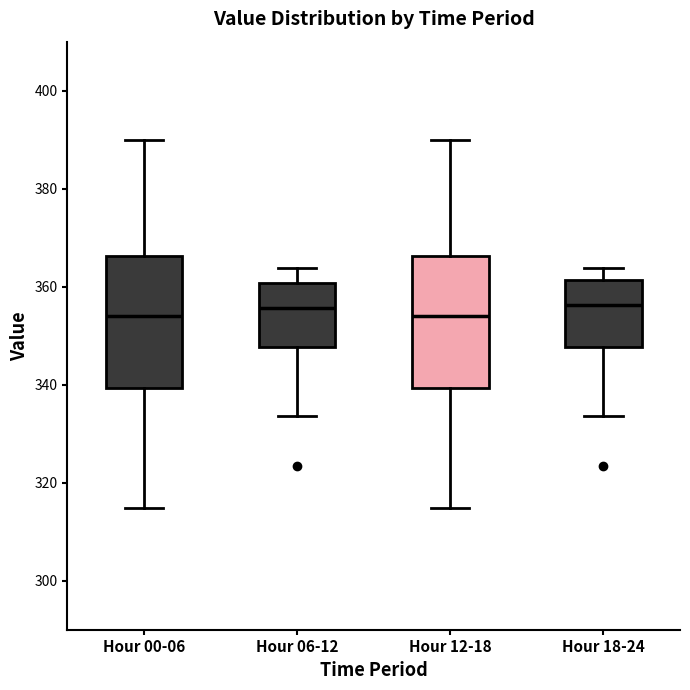

Where does the lower whisker of the box for Hour 00-06 end on the y-axis? The values are not printed on the chart, so give them approximately, as read against the axis.

314